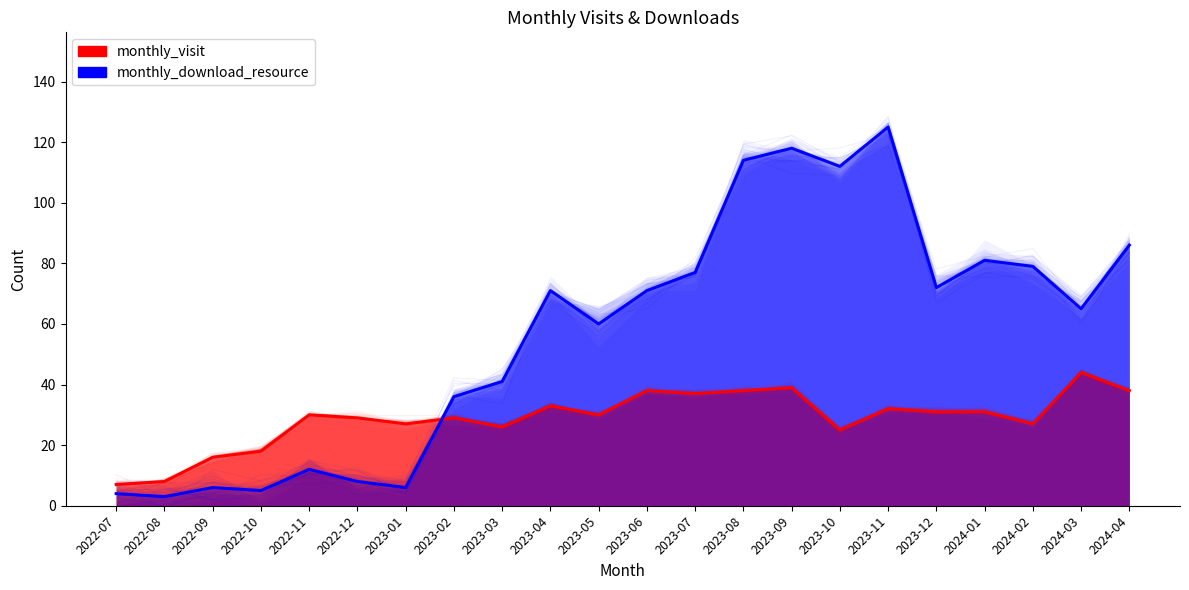

Does the chart have visible grid lines?

No